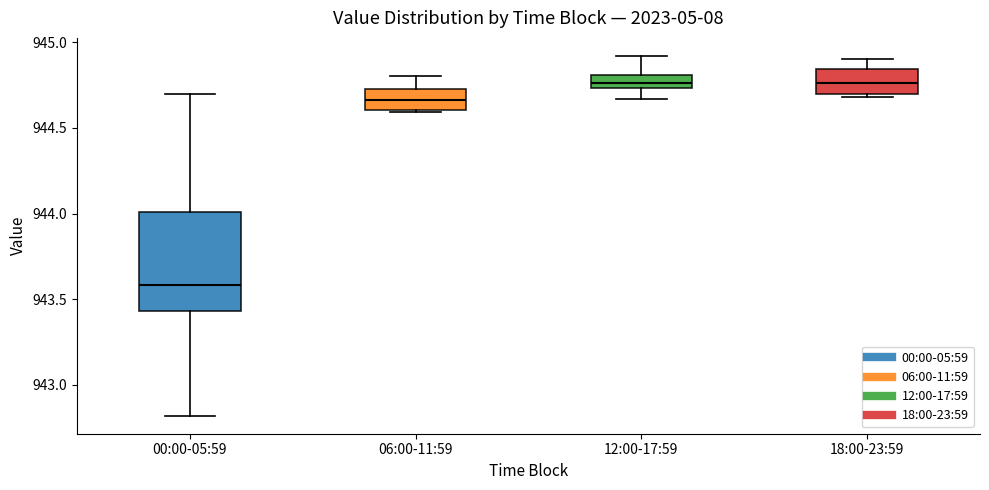

Reading left to right, transcribe this box plot: for each box, give where its median line is, the range the box spans, and where its two whiskers end, as read against the y-axis. The values are not printed on the chart, so give them approximately, as read against the axis.

00:00-05:59: median 943.60, box 943.45 to 944.00, whiskers 942.80 to 944.70
06:00-11:59: median 944.65, box 944.60 to 944.75, whiskers 944.60 to 944.80
12:00-17:59: median 944.75 (inside the box), box 944.75 to 944.80, whiskers 944.65 to 944.90
18:00-23:59: median 944.75, box 944.70 to 944.85, whiskers 944.70 (just below the box's lower edge) to 944.90